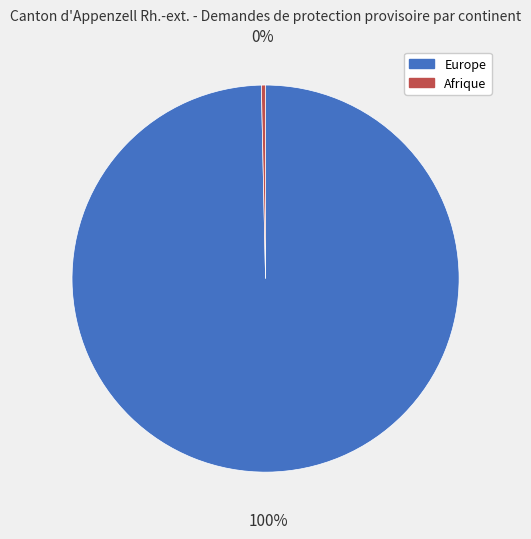

To the nearest percent, what is the average slice percentage?

50%